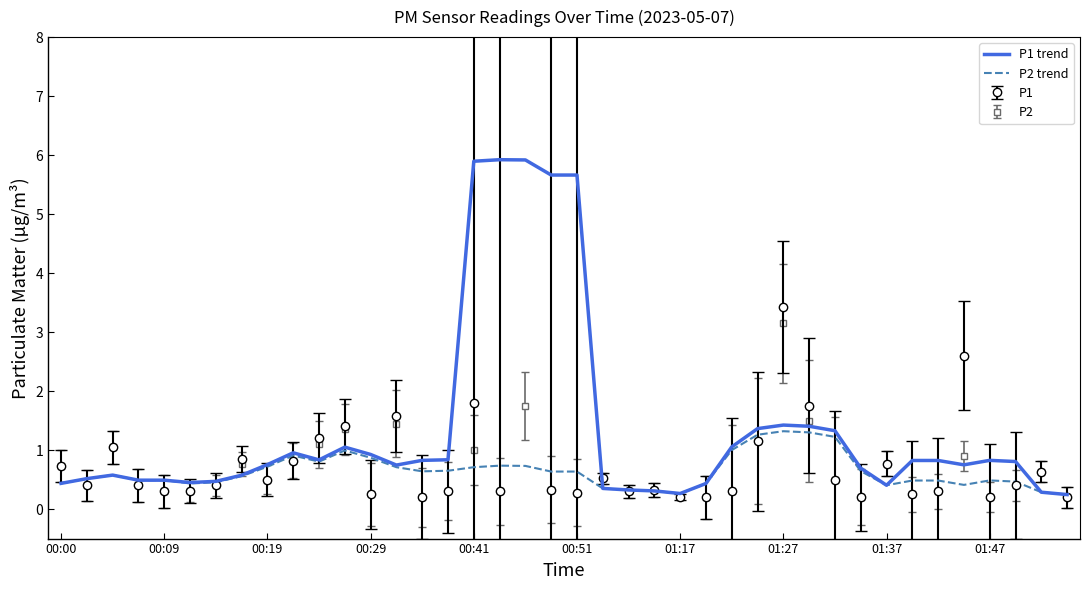

The P2 trend series shows 0.3 at 01:17. True or false?

True